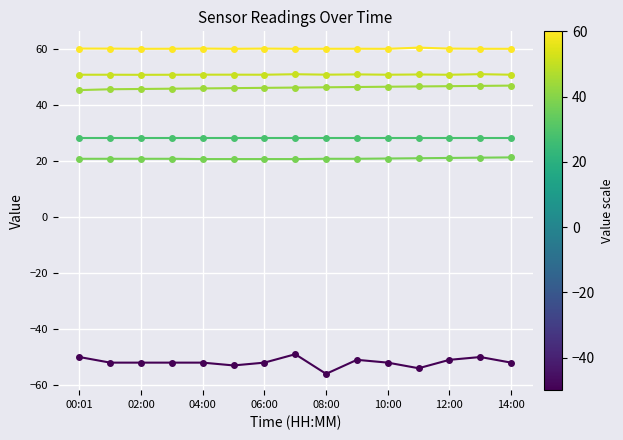

What is the greatest value displayed?

60.3